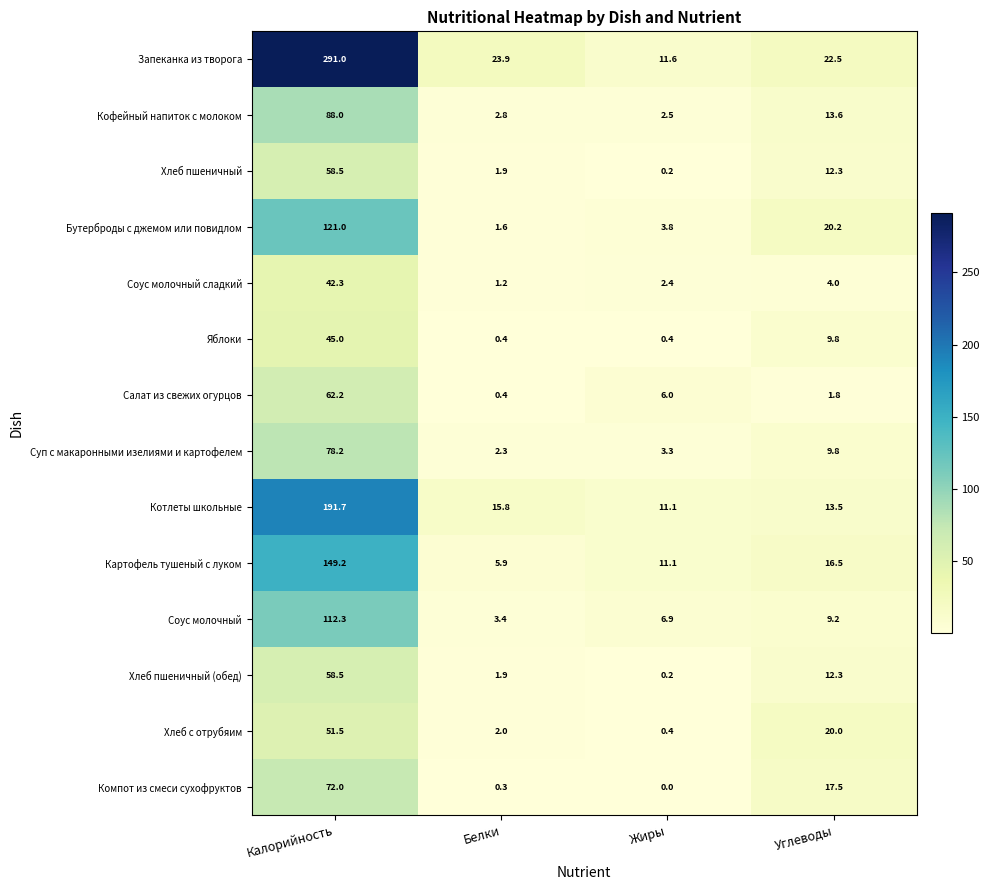

What is the average value of the Салат из свежих огурцов series?

17.6